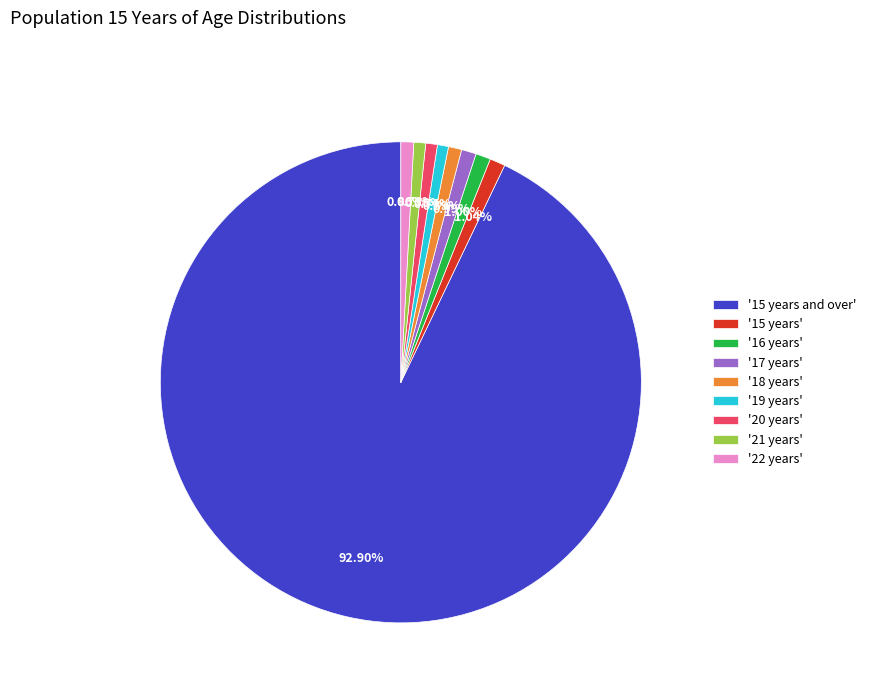

Do '15 years and over' and '18 years' together represent more than half of the pie?

Yes